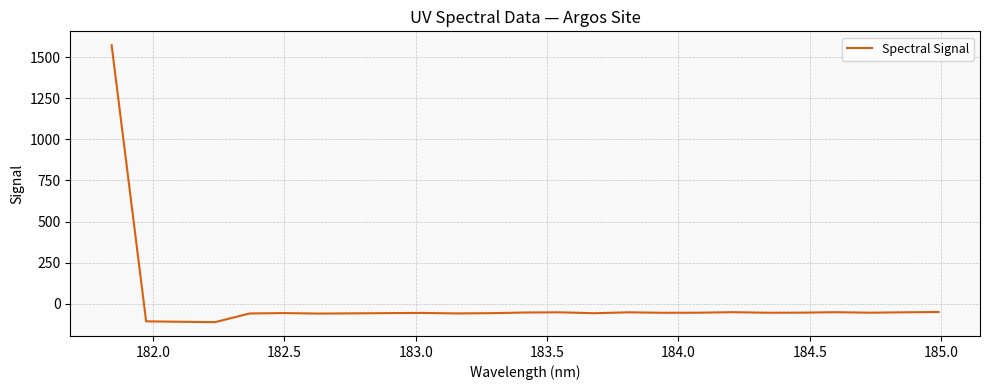

What is the maximum value shown in the chart?

1572.4